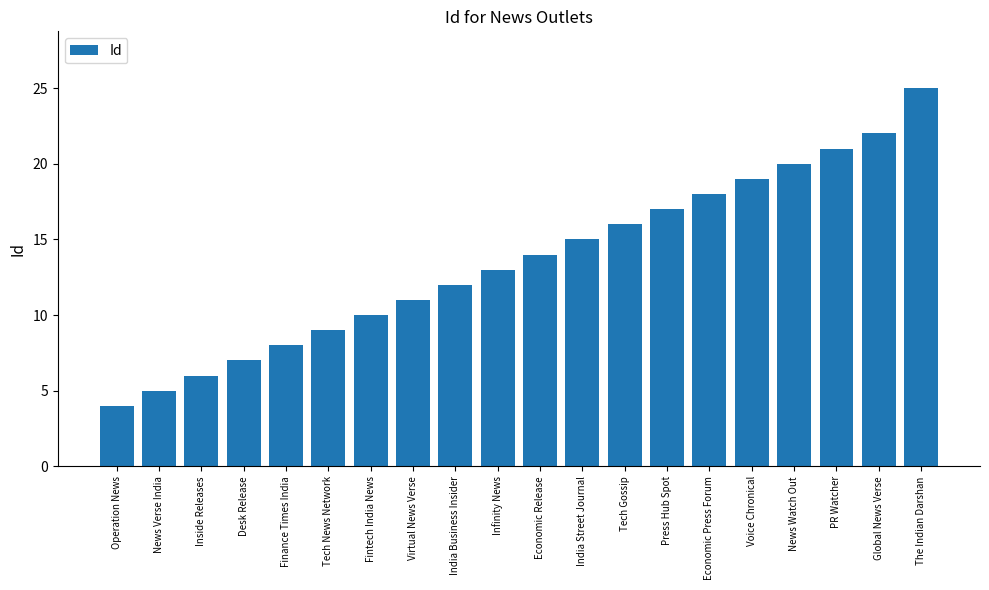

How many series are shown in this chart?

1